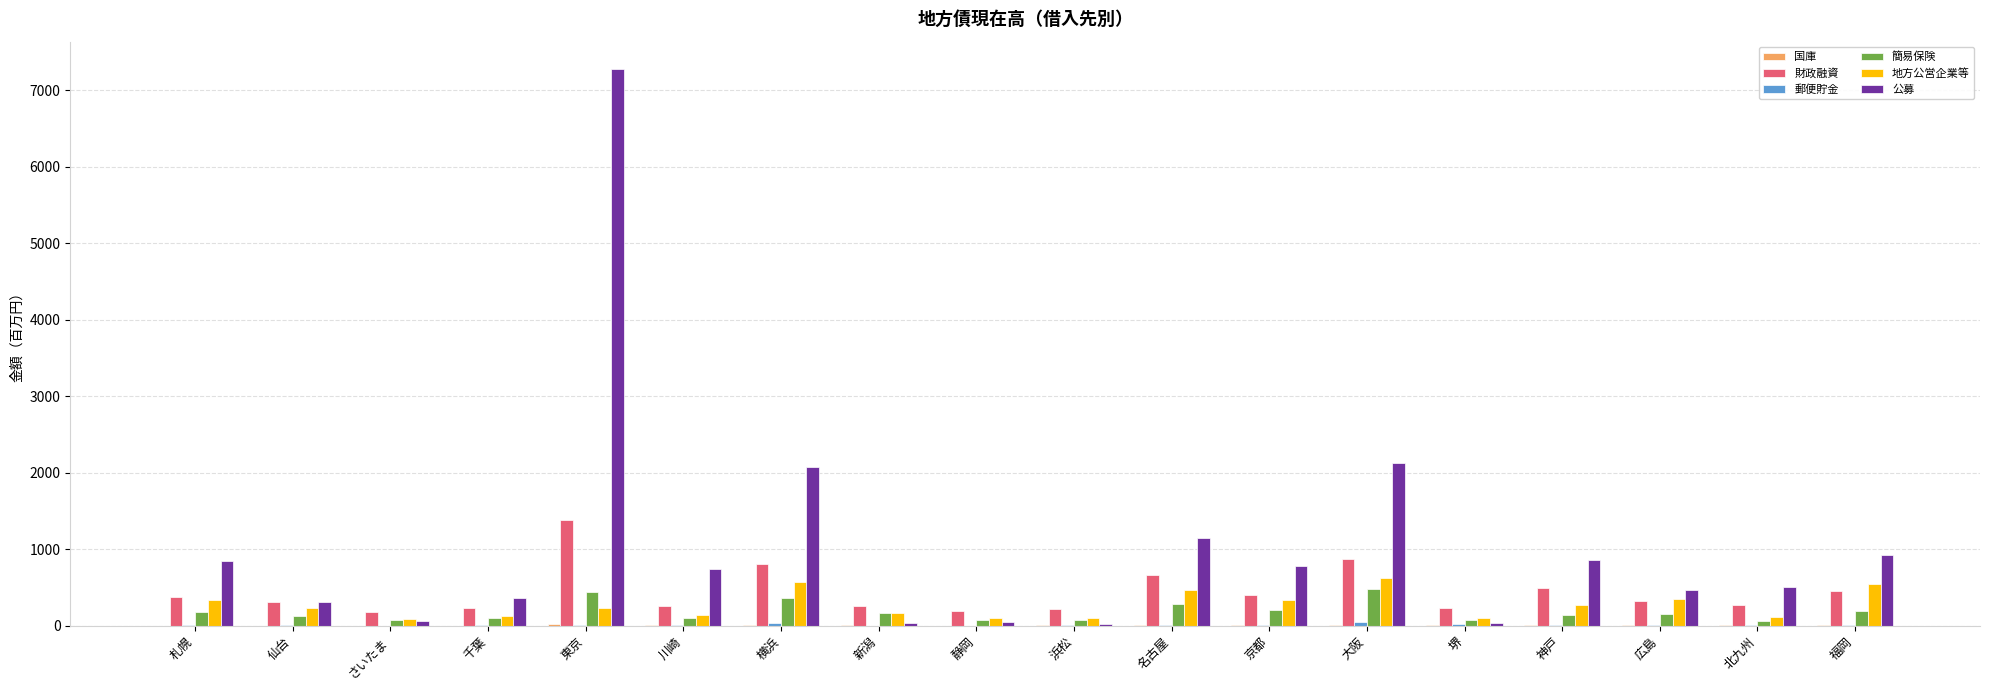

At which category is the sum across all series the highest?

東京